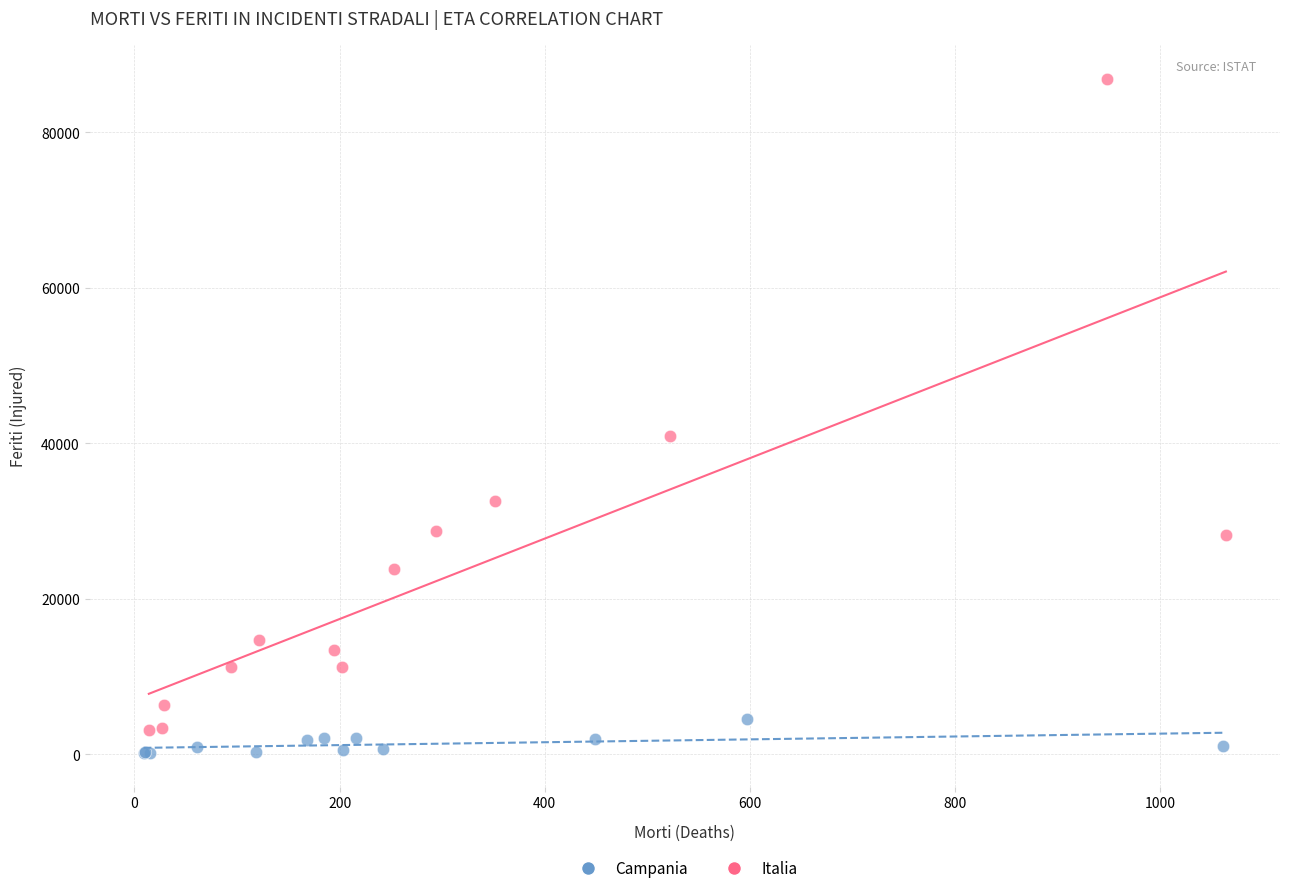

What are all the series names shown in the legend?

Campania, Italia